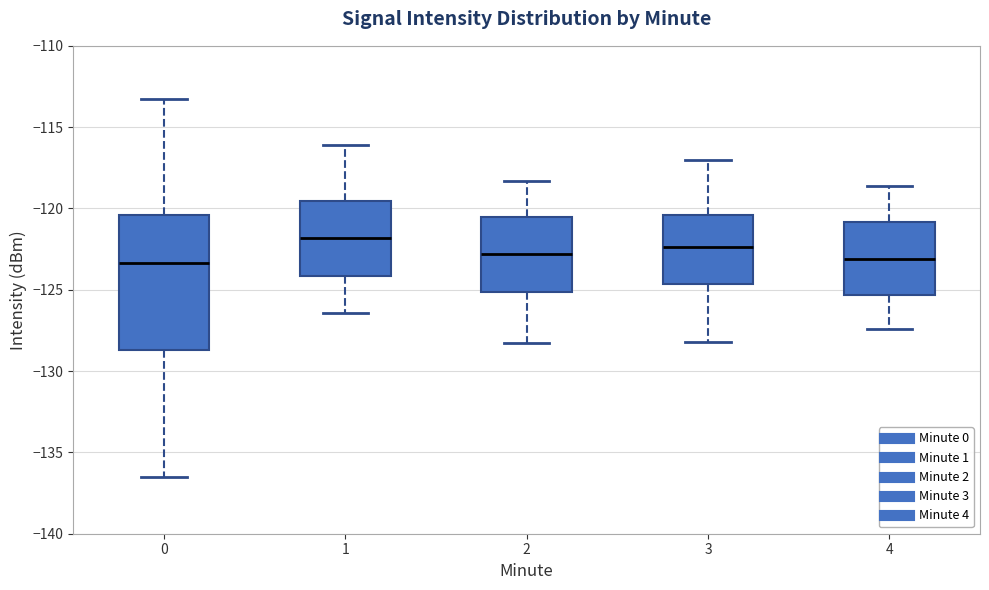

Which box is the tallest, from its lower edge to its upper edge?

0